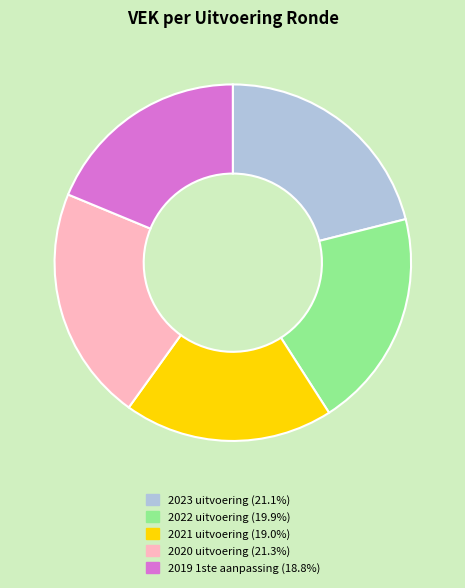

Is 2020 uitvoering the majority of the pie?

No